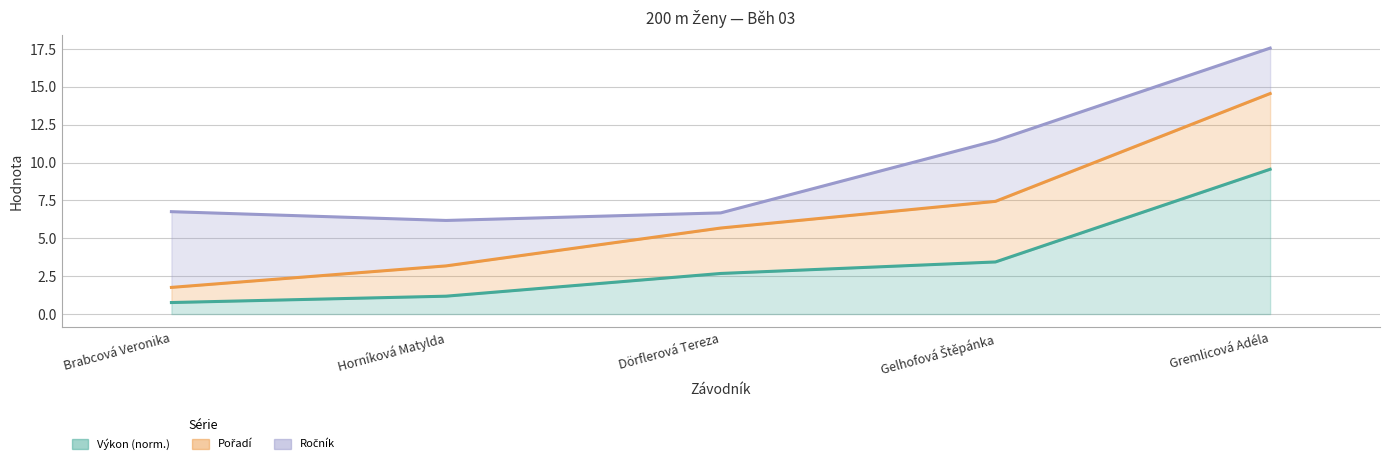

True or false: Pořadí (line) and Výkon (norm.) (line) intersect in this chart.

False